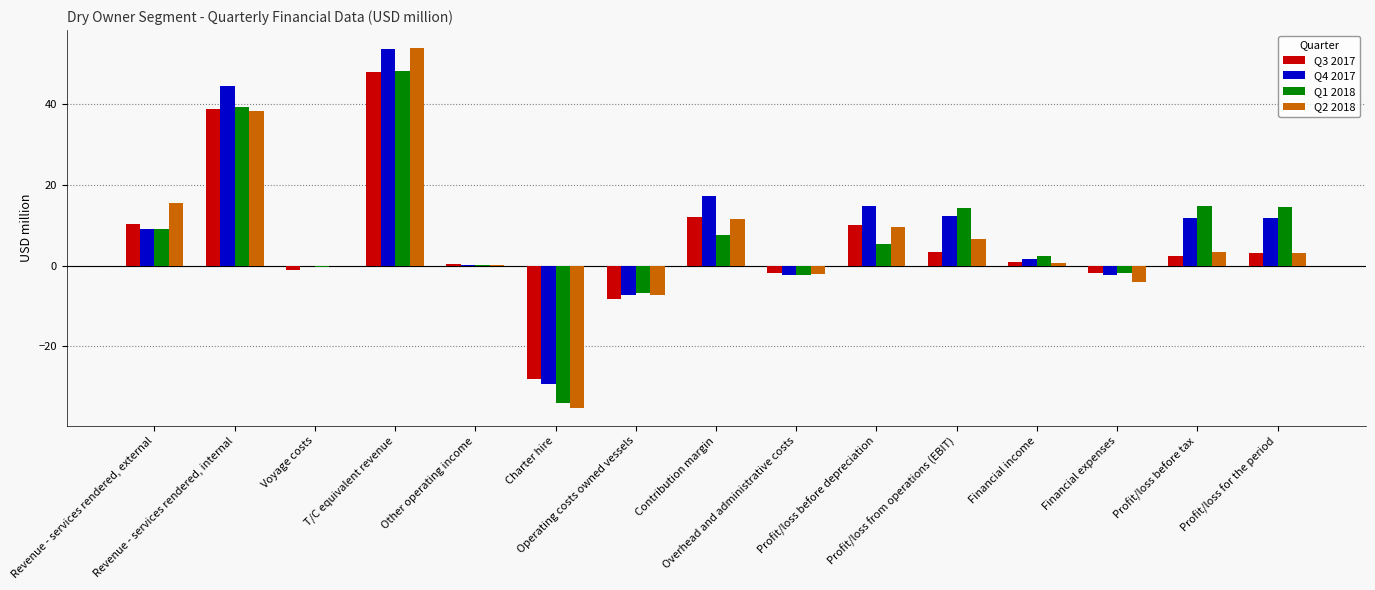

Which series has the largest total across all categories?

Q4 2017